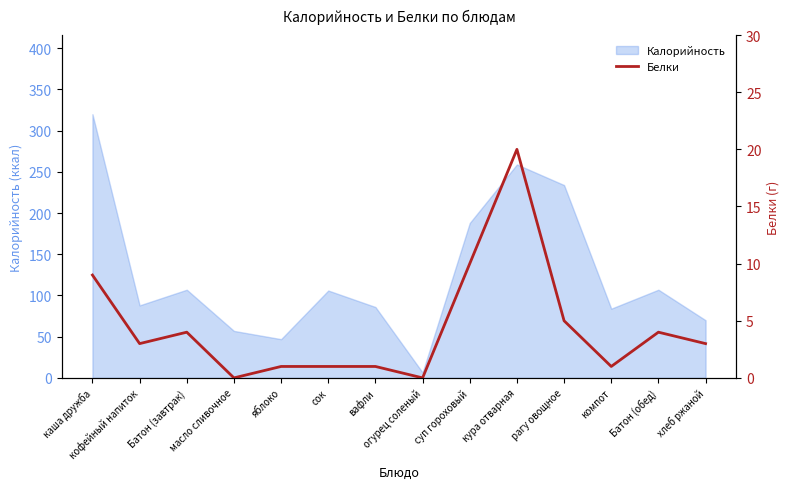

At which label does Калорийность reach its peak?

каша дружба